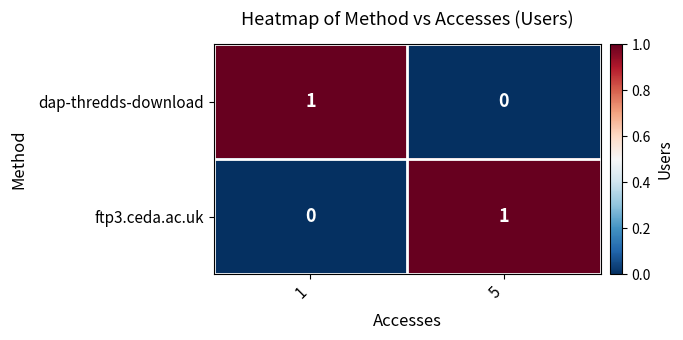

Rank the categories by ftp3.ceda.ac.uk value from highest to lowest.

5, 1